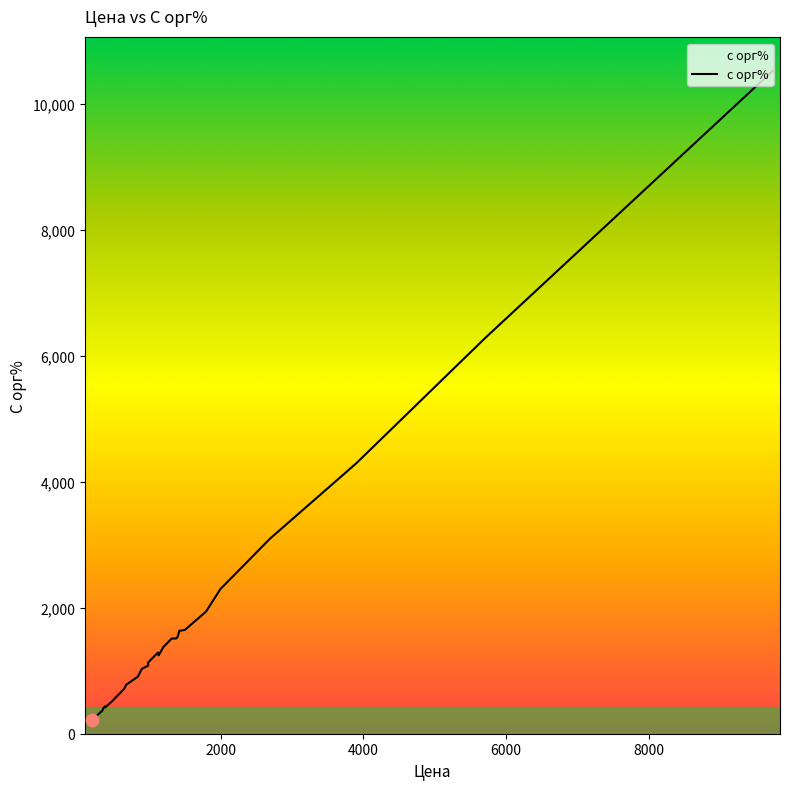

What is the change in value from 18 to 30?

+267.0